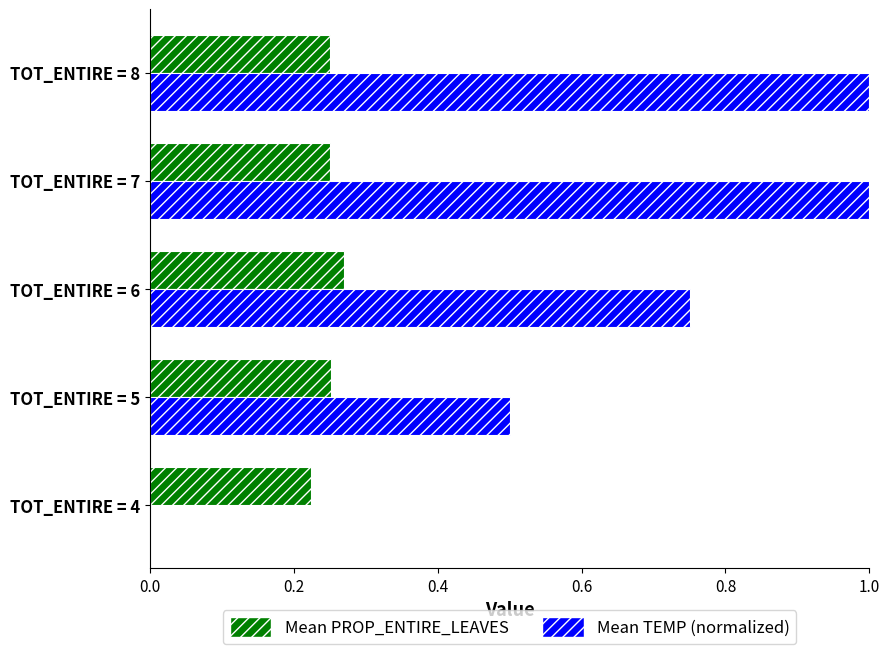

Which series has the largest total across all categories?

Mean TEMP (normalized)